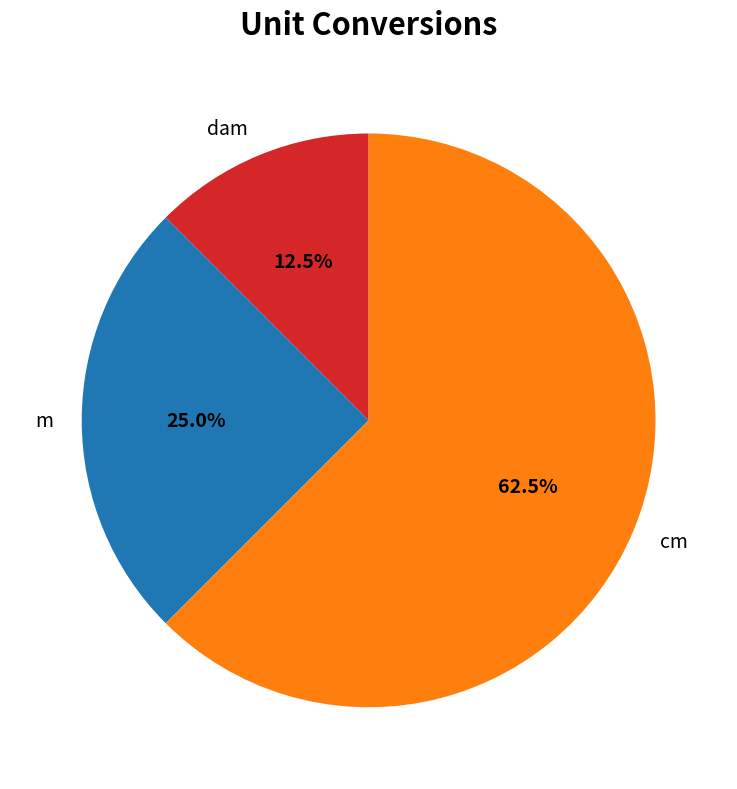

Rank the categories by value from highest to lowest.

cm, m, dam